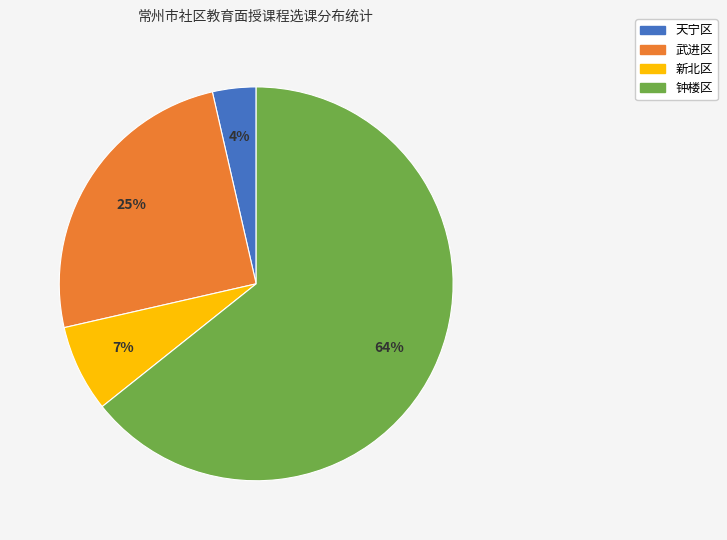

To the nearest percent, what percentage of the pie is 天宁区?

4%